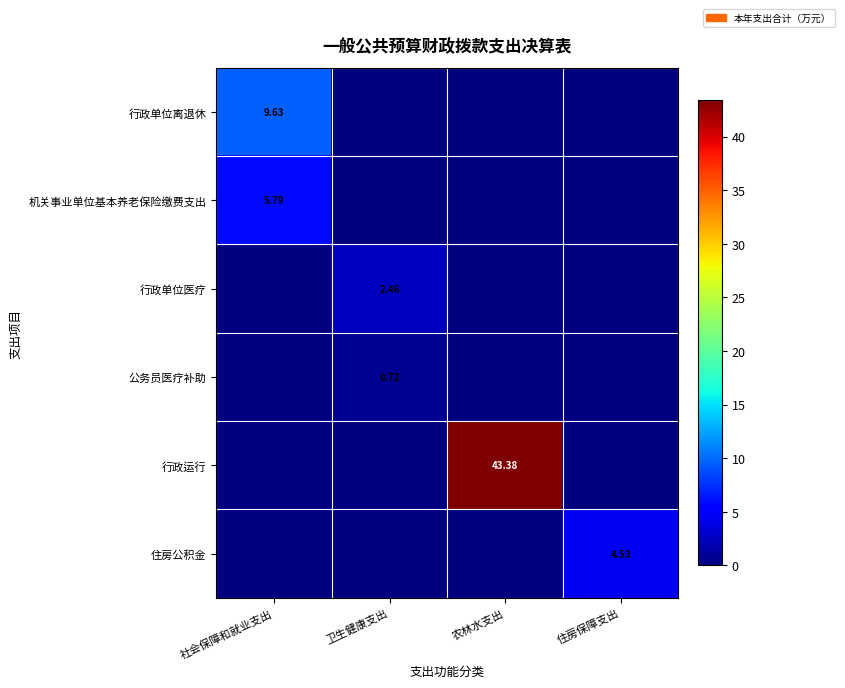

Is the value of 行政运行 at 农林水支出 greater than the value of 公务员医疗补助 at 卫生健康支出?

Yes